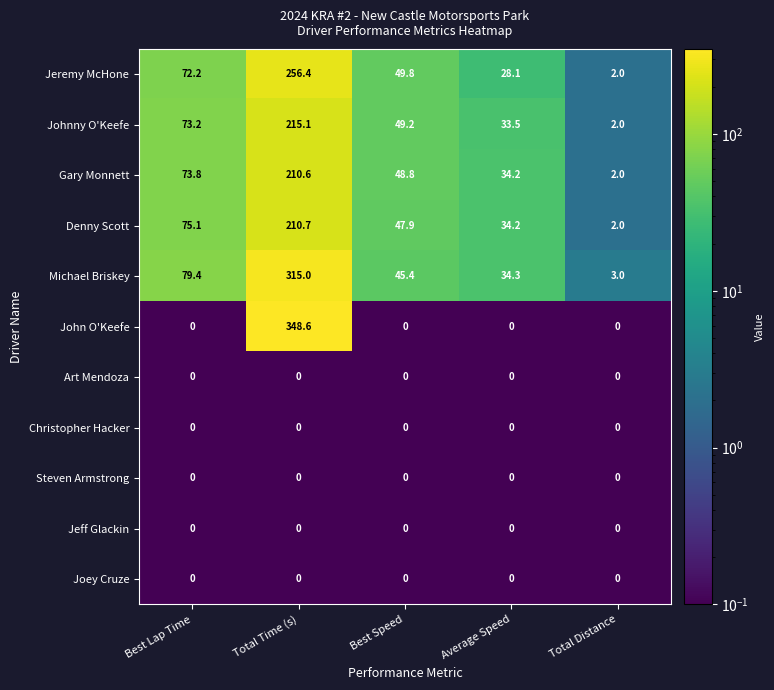

What is the average value of the Johnny O'Keefe series?

74.6